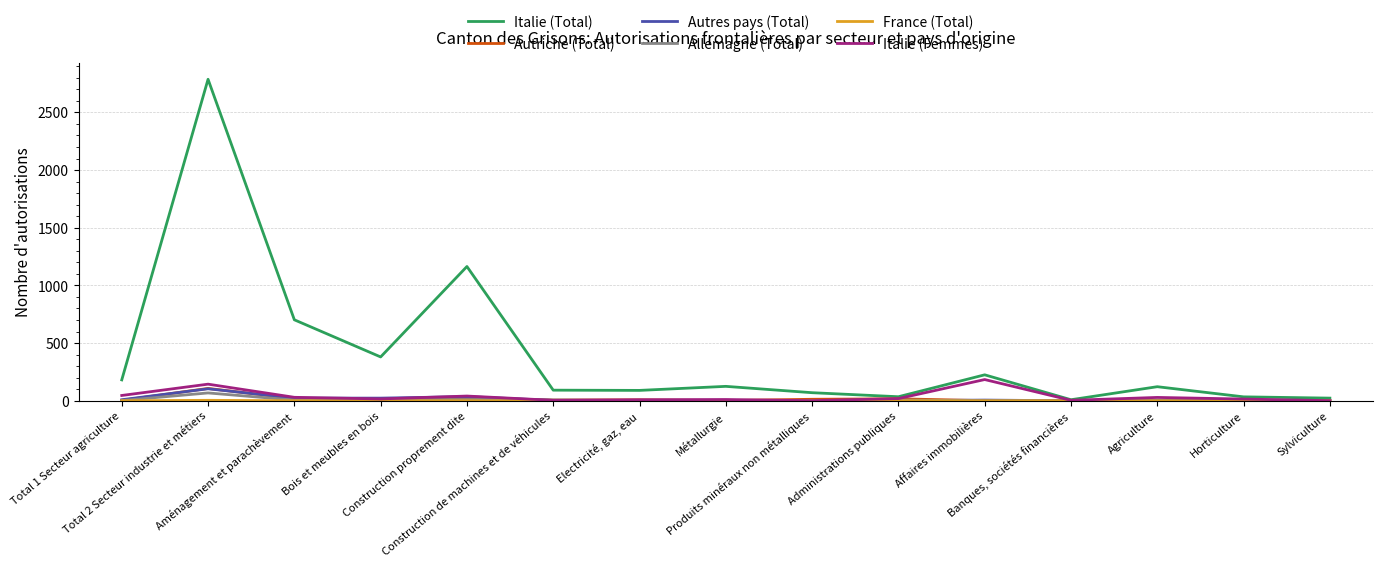

Which series has the largest range (max minus min)?

Italie (Total)